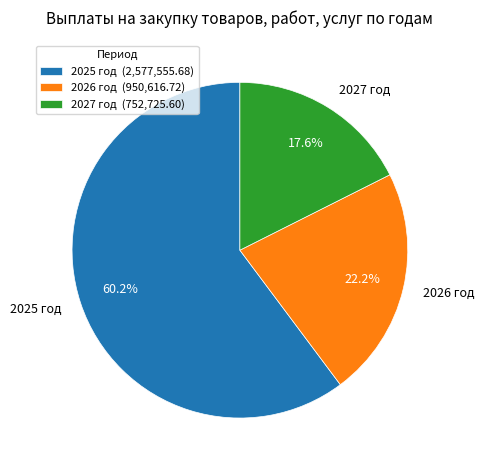

What is the largest slice in the pie chart?

2025 год